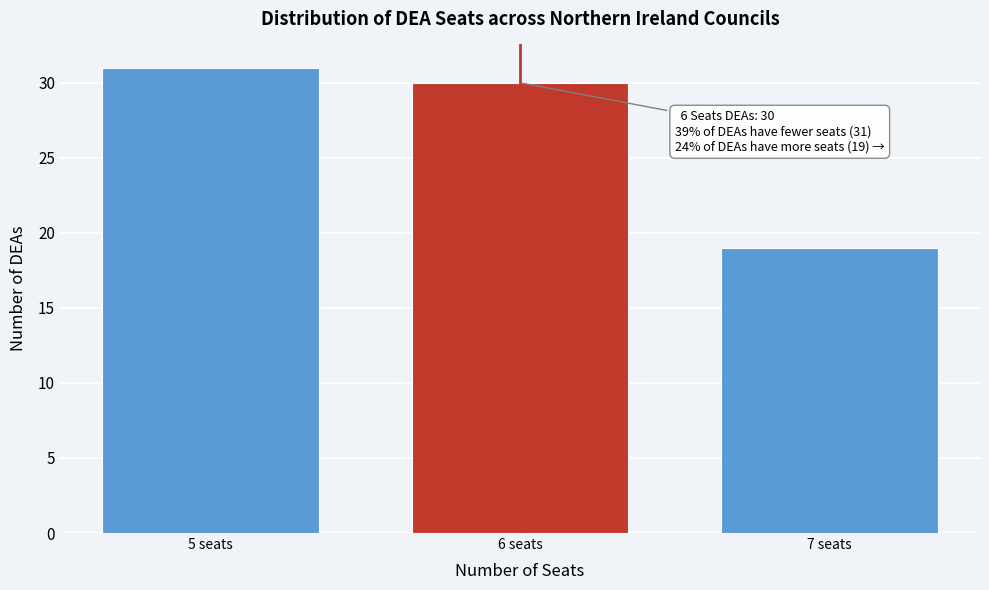

Reading right to left, extract all data points from this chart.

7 seats=19	6 seats=30	5 seats=31